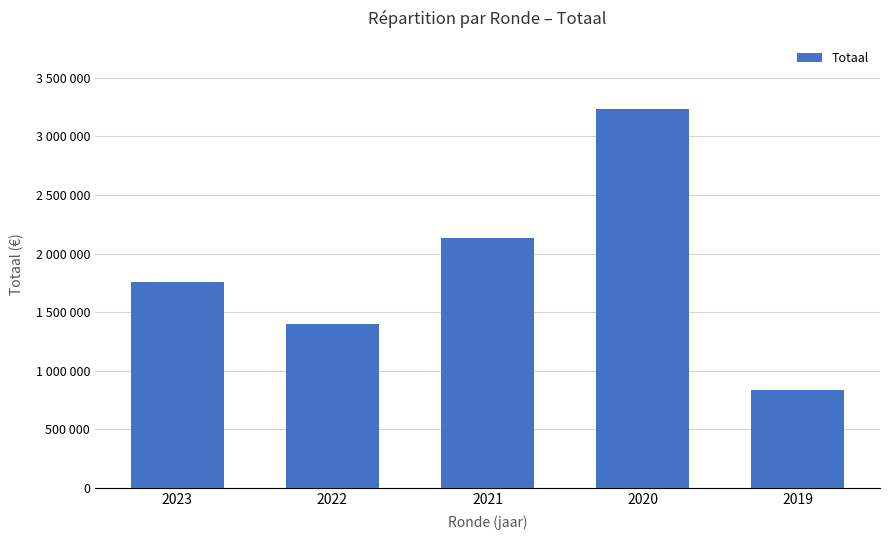

What is the average value?

1870068